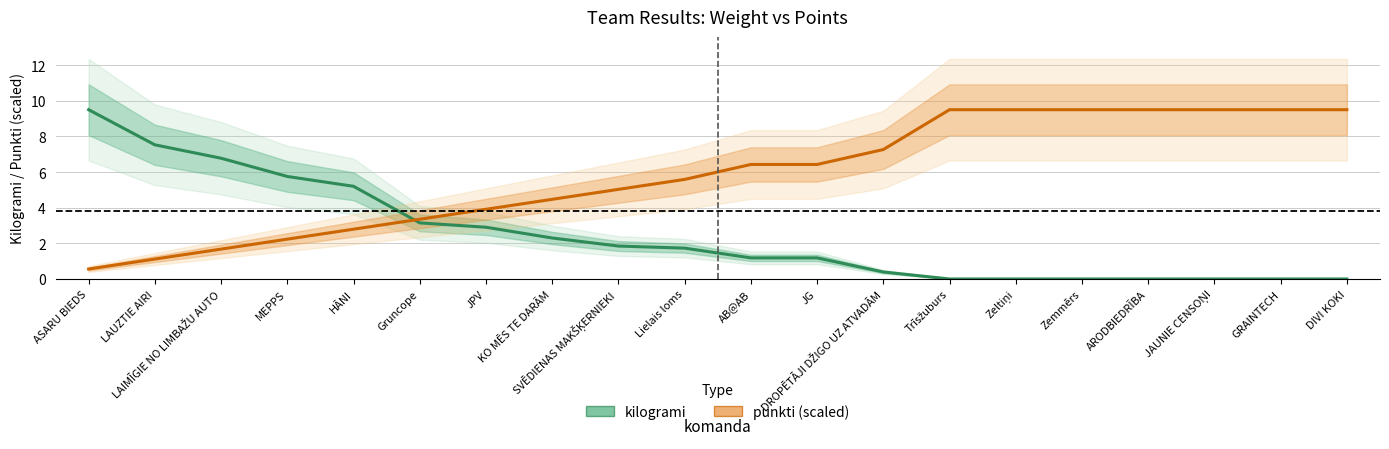

How many positive values does the kilogrami series have?

13